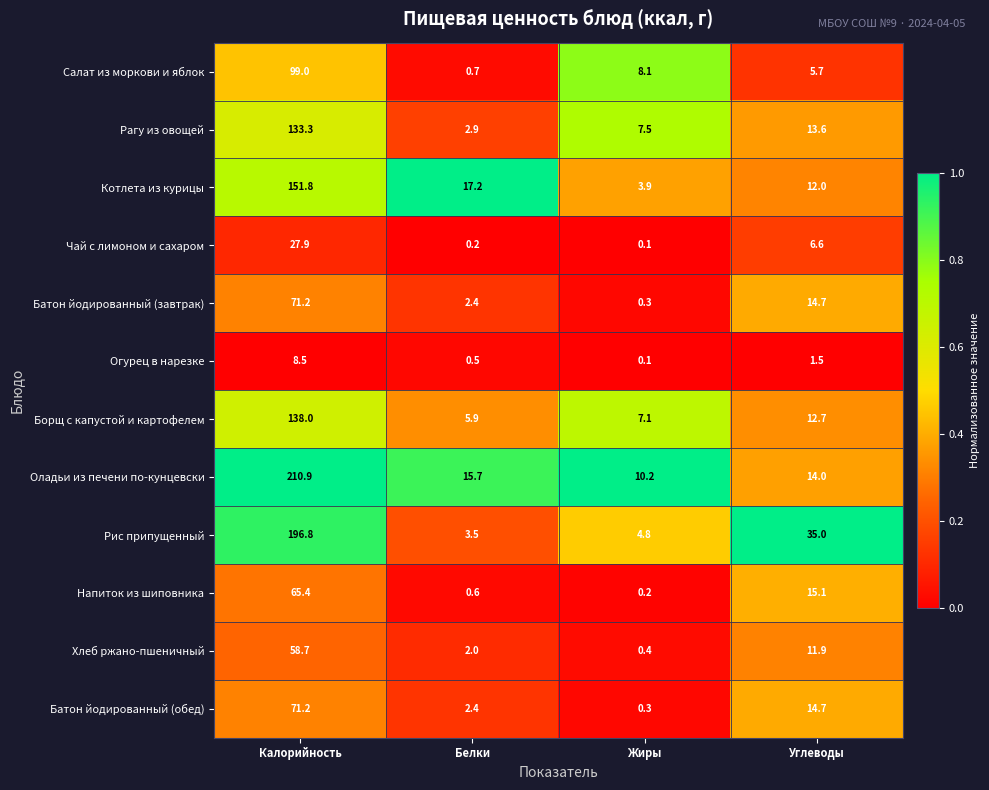

What is the difference between the highest and lowest values at Калорийность?

202.4